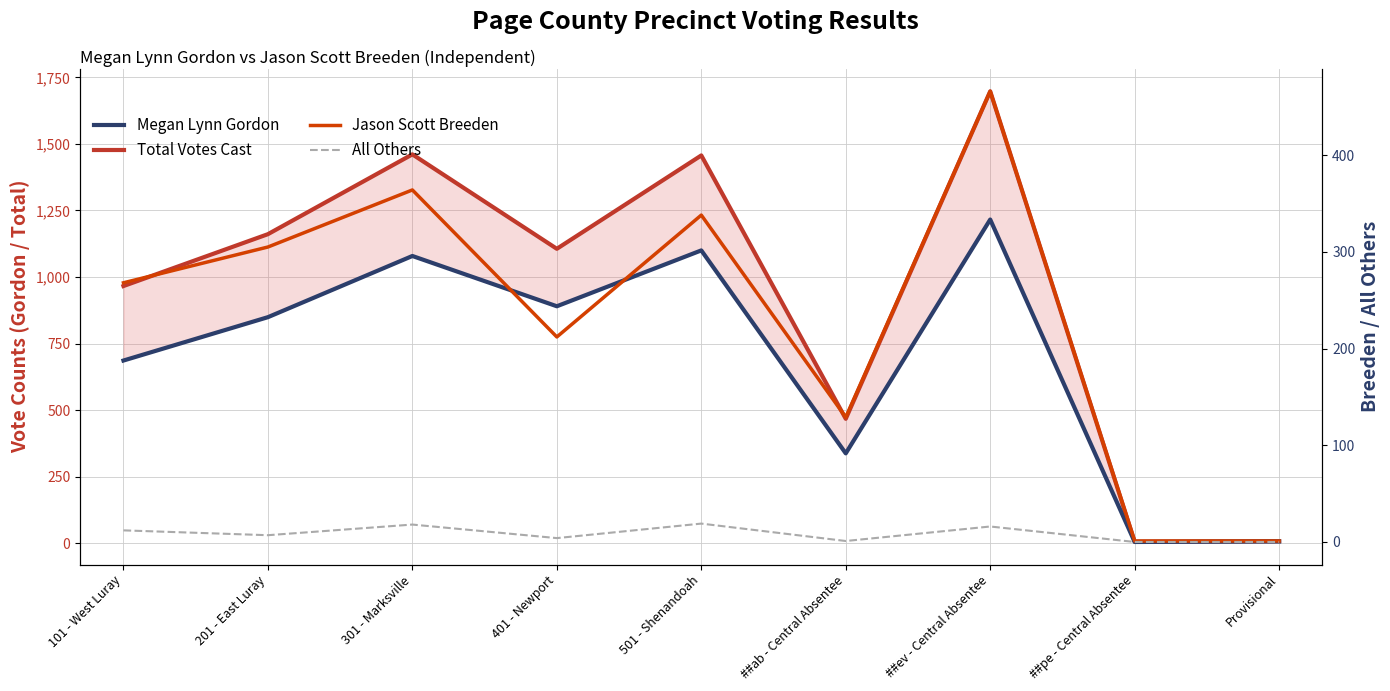

Which has a higher value, 401 - Newport or 101 - West Luray?

401 - Newport